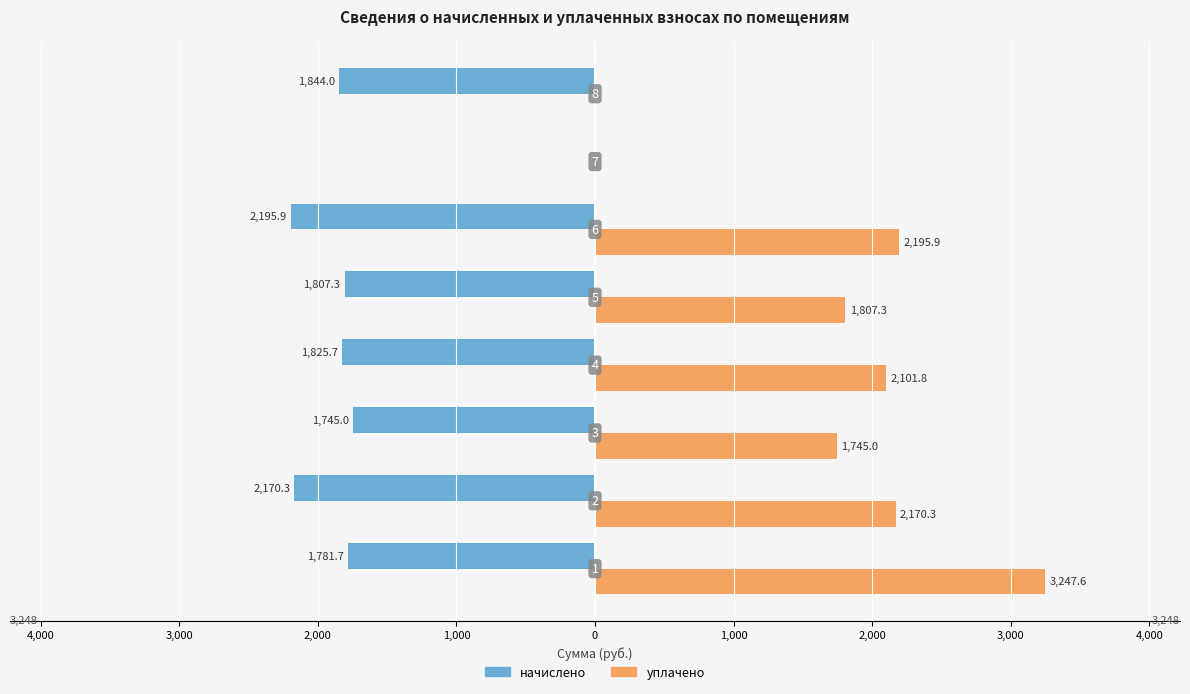

What are all the series names shown in the legend?

начислено, уплачено